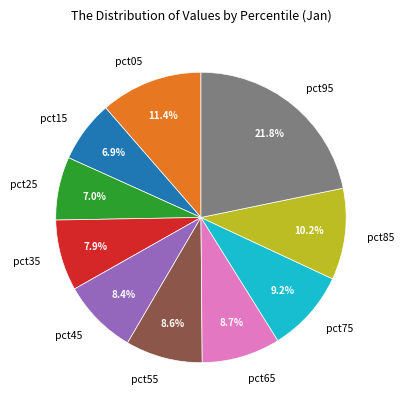

To the nearest percent, what is the difference between the pct95 and pct65 slice percentages?

13%